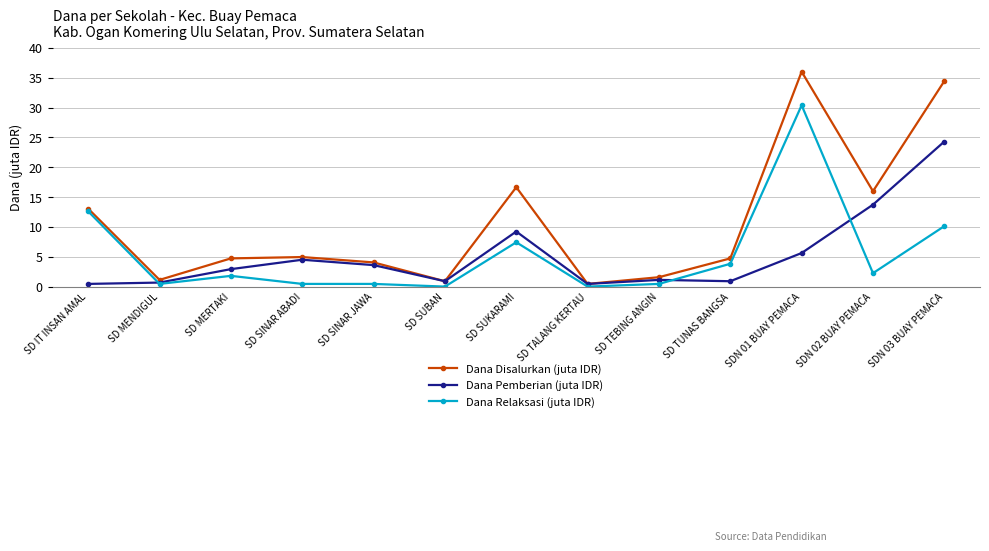

At how many categories does at least one series exceed 14?

4